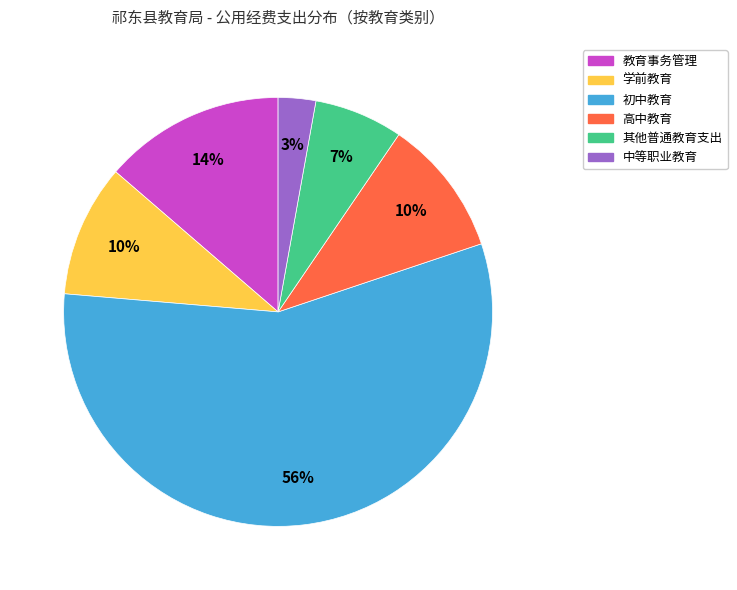

Is the sum of 中等职业教育 and 教育事务管理 greater than half?

No